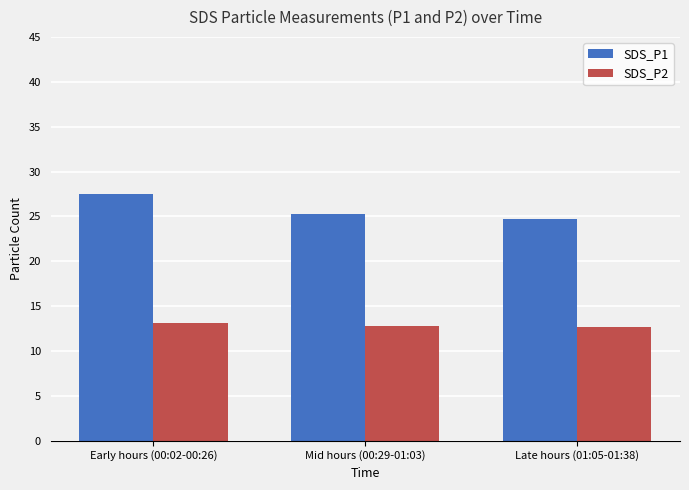

List the series in order of their overall mean, highest first.

SDS_P1, SDS_P2